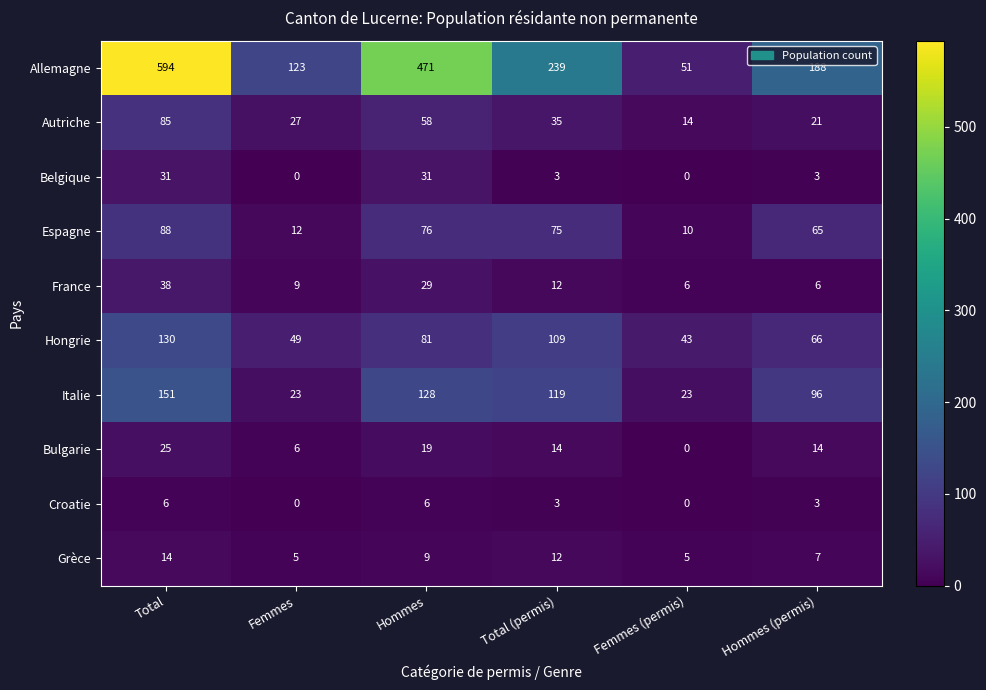

Where does the Bulgarie series first go above 14?

Total